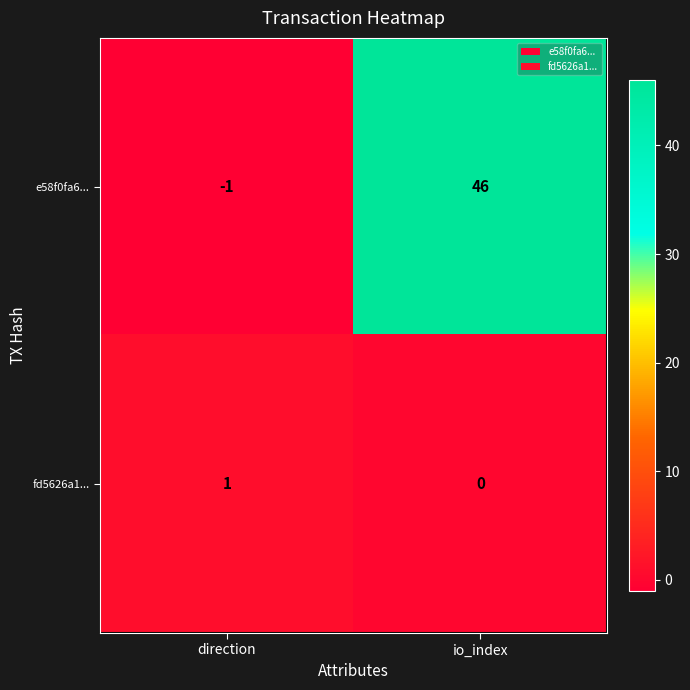

Reading left to right, transcribe all the data shown in this chart.

e58f0fa6...: direction=-1	io_index=46
fd5626a1...: direction=1	io_index=0